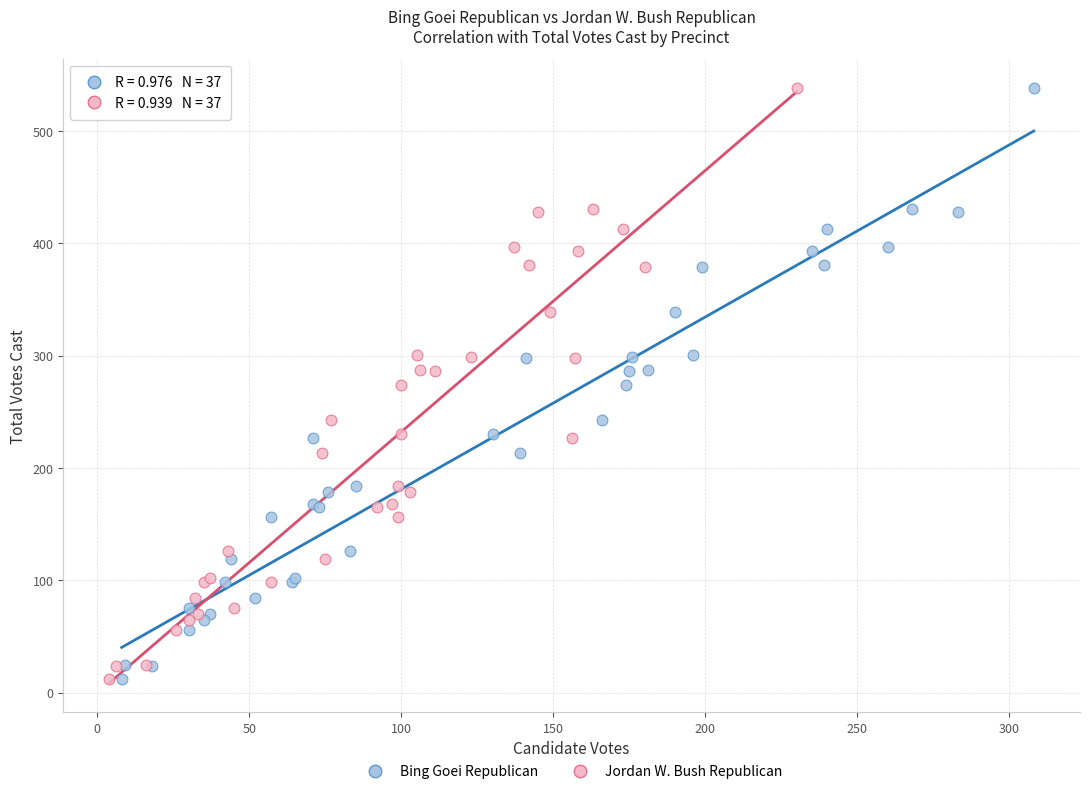

What are all the series names shown in the legend?

Bing Goei Republican, Jordan W. Bush Republican